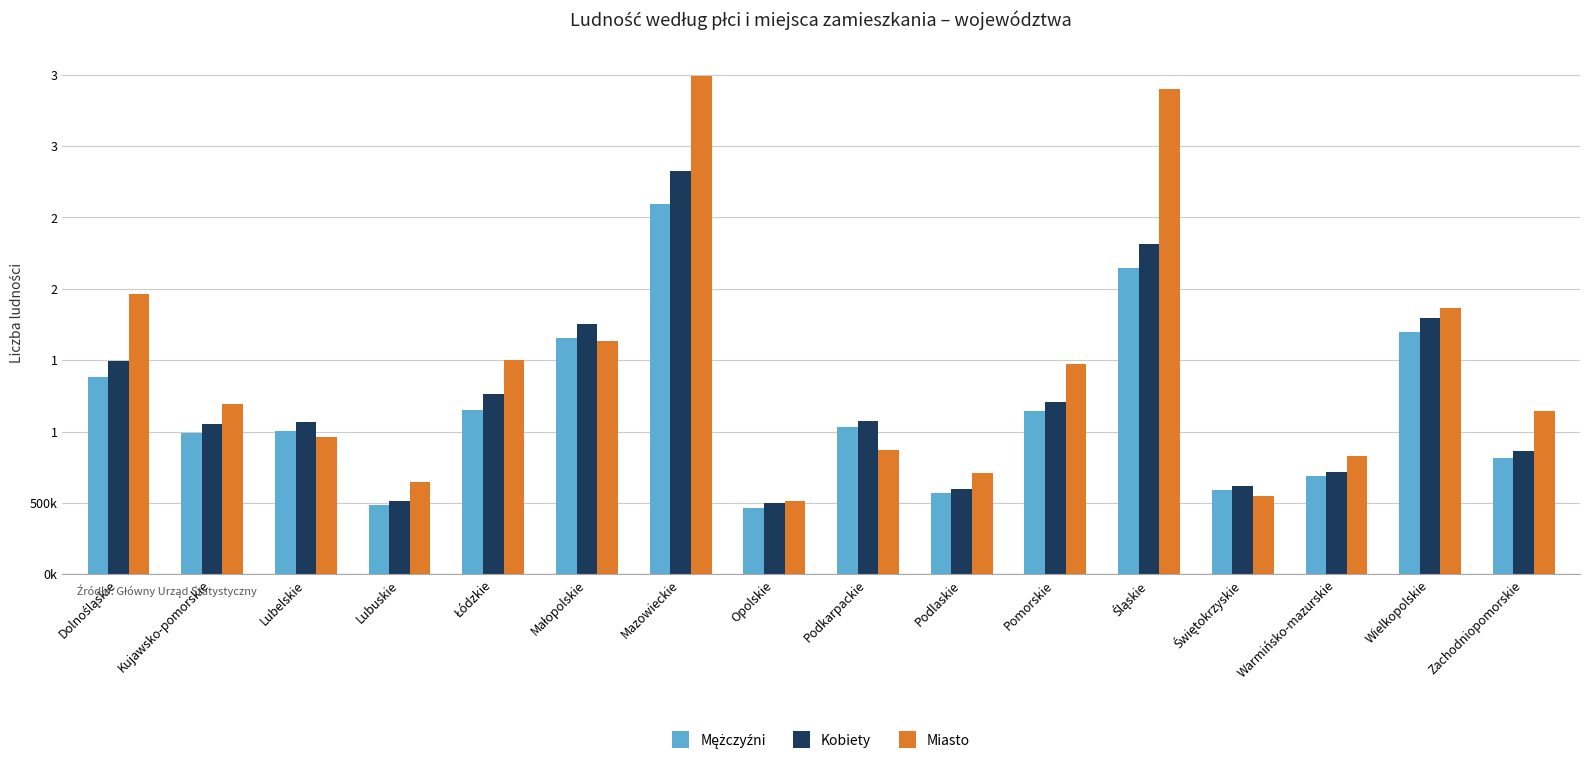

Reading left to right, list all the values displayed in this chart.

Mężczyźni: Dolnośląskie=1383971	Kujawsko-pomorskie=991900	Lubelskie=1006098	Lubuskie=485524	Łódzkie=1151263	Małopolskie=1653296	Mazowieckie=2592472	Opolskie=468296	Podkarpackie=1033111	Podlaskie=567453	Pomorskie=1141099	Śląskie=2144179	Świętokrzyskie=590512	Warmińsko-mazurskie=686688	Wielkopolskie=1696163	Zachodniopomorskie=814055
Kobiety: Dolnośląskie=1496461	Kujawsko-pomorskie=1056000	Lubelskie=1070284	Lubuskie=513681	Łódzkie=1265639	Małopolskie=1754431	Mazowieckie=2827249	Opolskie=501114	Podkarpackie=1077583	Podlaskie=597809	Pomorskie=1205883	Śląskie=2311698	Świętokrzyskie=622052	Warmińsko-mazurskie=718671	Wielkopolskie=1792911	Zachodniopomorskie=862865
Miasto: Dolnośląskie=1961026	Kujawsko-pomorskie=1194020	Lubelskie=963657	Lubuskie=644626	Łódzkie=1499697	Małopolskie=1634837	Mazowieckie=3493134	Opolskie=513623	Podkarpackie=874017	Podlaskie=708836	Pomorskie=1476237	Śląskie=3399498	Świętokrzyskie=549432	Warmińsko-mazurskie=828321	Wielkopolskie=1869152	Zachodniopomorskie=1141885